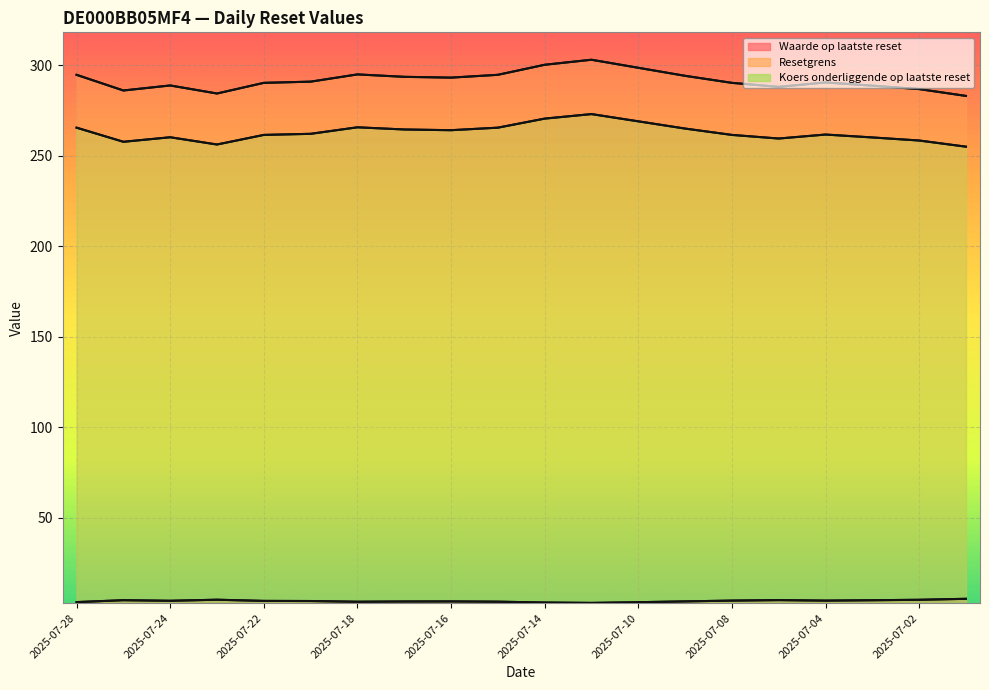

Between 2025-07-15 and 2025-07-01, which series saw the biggest shift?

Koers onderliggende op laatste reset